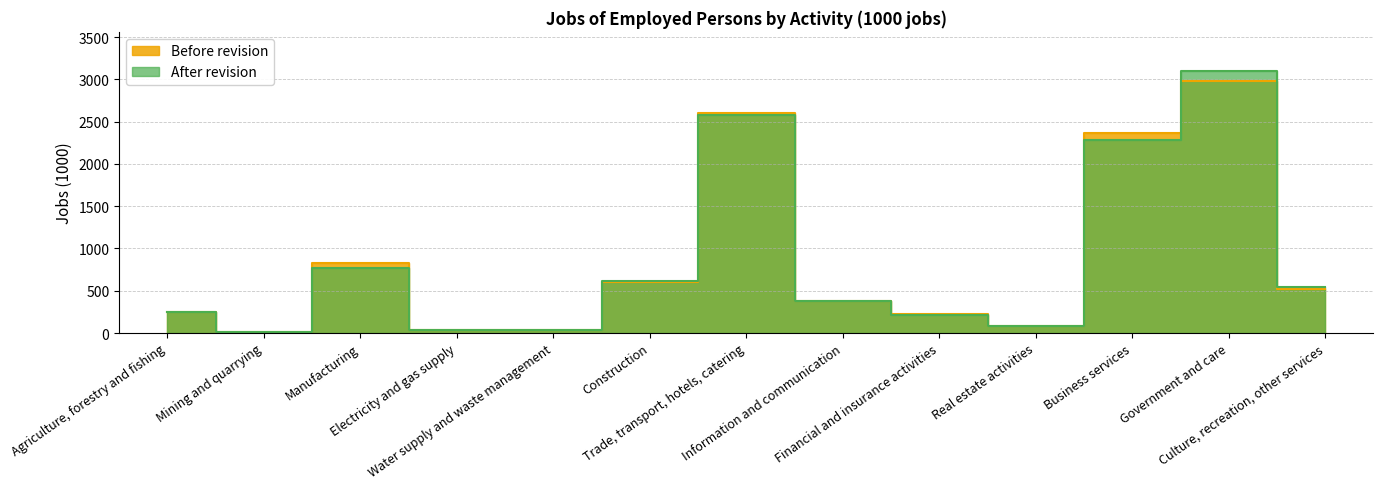

True or false: Before revision has a value of 4122.3 at Trade, transport, hotels, catering.

False